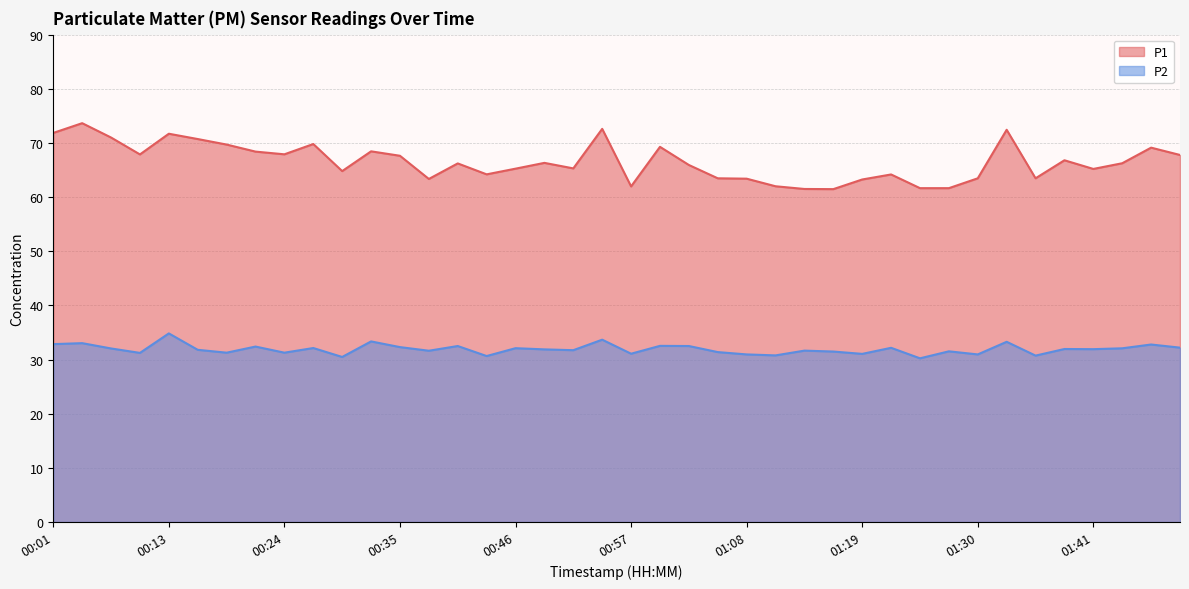

Reading left to right, transcribe all the data shown in this chart.

P1: 00:01=71.8	00:04=73.7	00:07=71.0	00:10=67.9	00:13=71.7	00:15=70.7	00:18=69.7	00:21=68.4	00:24=67.9	00:27=69.8	00:29=64.8	00:32=68.5	00:35=67.6	00:38=63.4	00:40=66.2	00:43=64.2	00:46=65.2	00:49=66.3	00:51=65.3	00:54=72.6	00:57=62.0	01:00=69.3	01:02=65.9	01:05=63.5	01:08=63.4	01:11=62.0	01:13=61.5	01:16=61.5	01:19=63.2	01:22=64.2	01:24=61.6	01:27=61.6	01:30=63.5	01:33=72.4	01:35=63.5	01:38=66.8	01:41=65.2	01:44=66.2	01:47=69.1	01:49=67.8
P2: 00:01=32.9	00:04=33.0	00:07=32.0	00:10=31.2	00:13=34.8	00:15=31.8	00:18=31.3	00:21=32.4	00:24=31.3	00:27=32.1	00:29=30.5	00:32=33.4	00:35=32.3	00:38=31.6	00:40=32.5	00:43=30.6	00:46=32.1	00:49=31.9	00:51=31.7	00:54=33.7	00:57=31.1	01:00=32.5	01:02=32.5	01:05=31.4	01:08=30.9	01:11=30.8	01:13=31.6	01:16=31.5	01:19=31.1	01:22=32.2	01:24=30.2	01:27=31.5	01:30=30.9	01:33=33.3	01:35=30.7	01:38=31.9	01:41=31.9	01:44=32.1	01:47=32.8	01:49=32.2